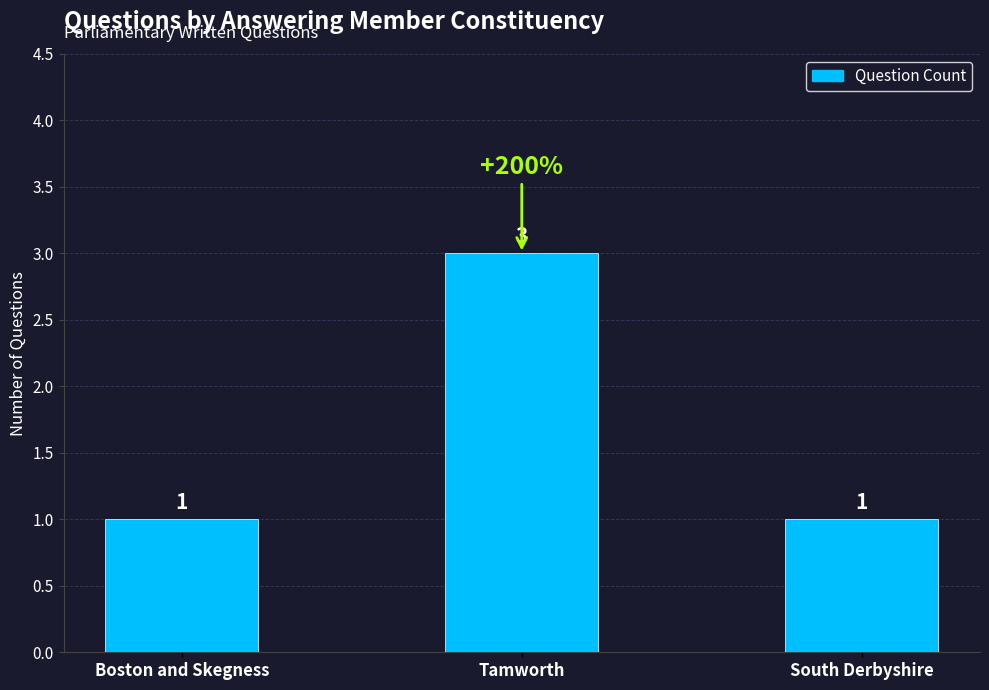

Is it true that the value at South Derbyshire is 1?

True